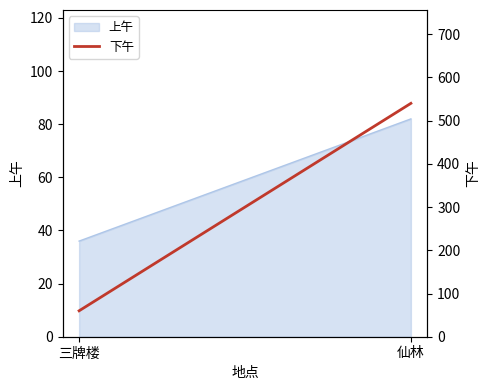

What position from the left is 三牌楼?

1